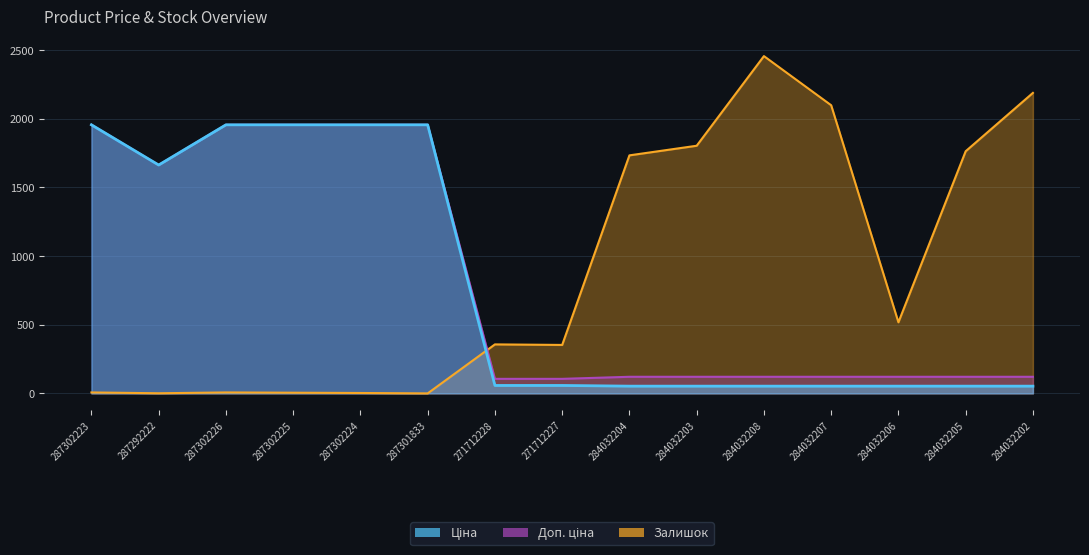

The Залишок series shows 2457.0 at 284032208. True or false?

True